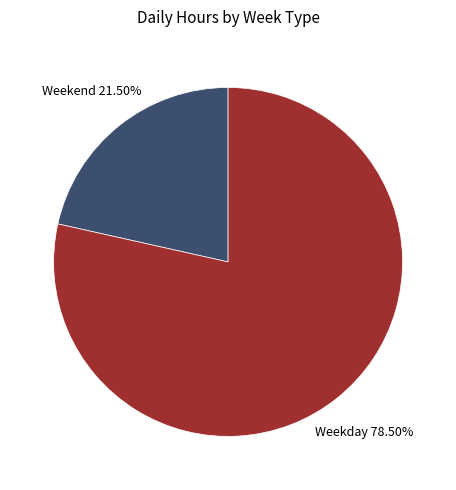

Which slice represents more than half of the pie?

Weekday